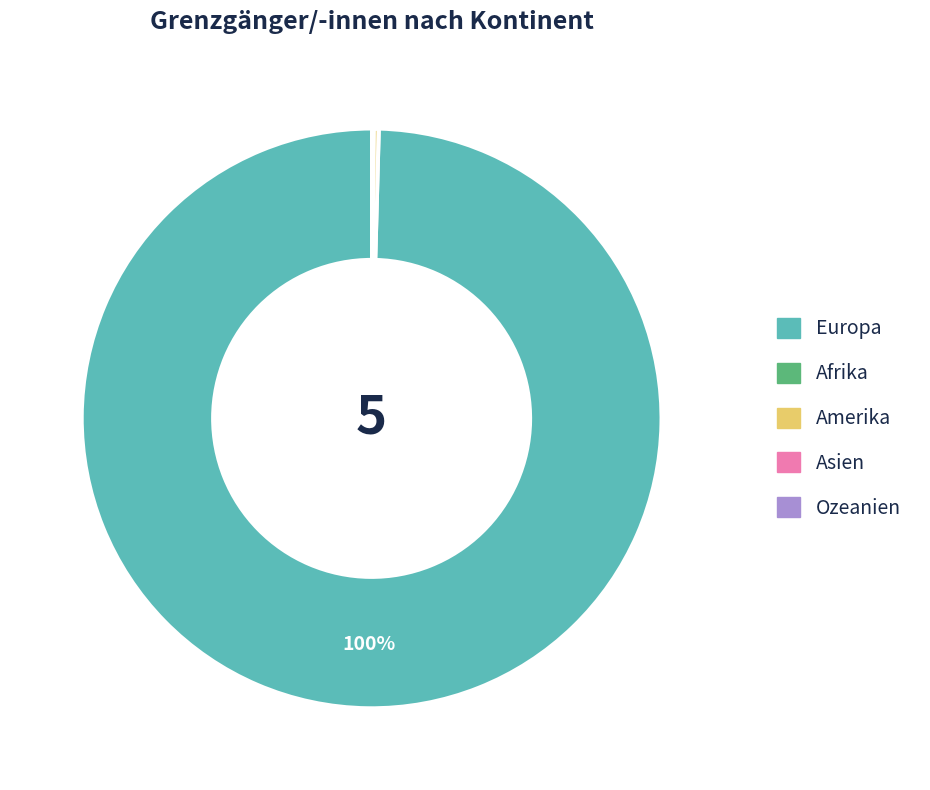

To the nearest percent, what is the difference between the largest and smallest slice percentages?

100%